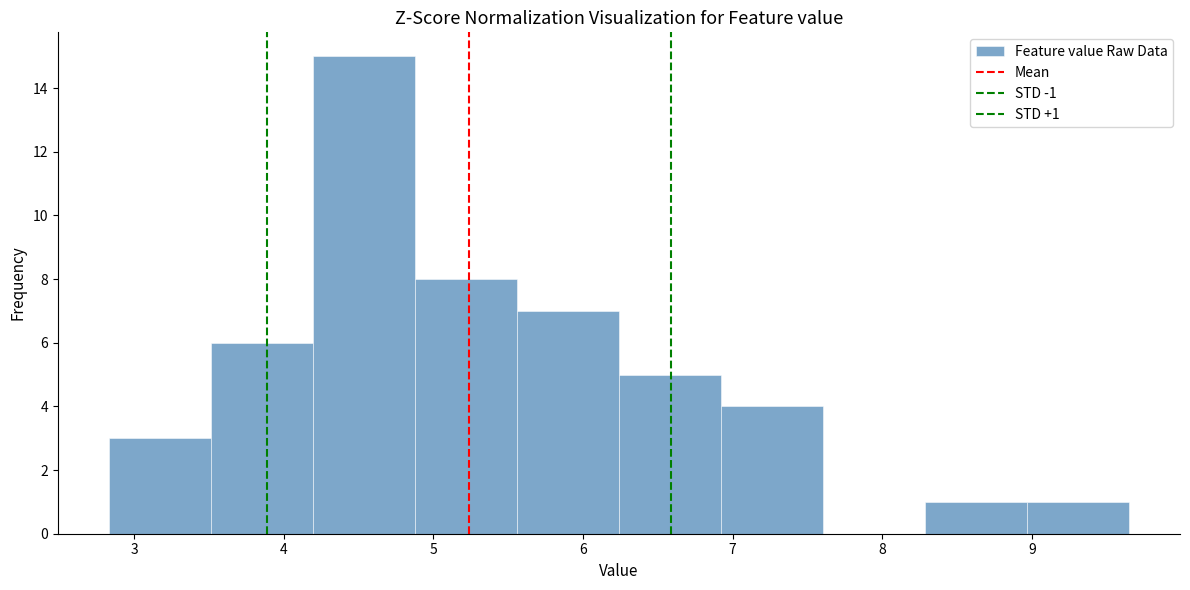

Over which range of the x-axis is the bar tallest?

4.2 to 4.9